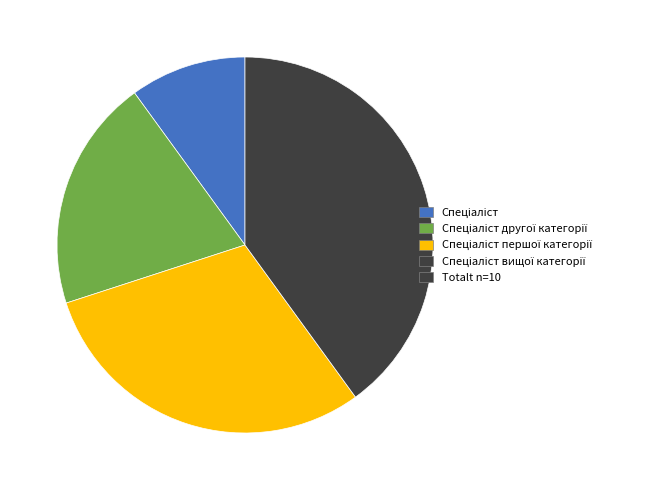

To the nearest percent, what is the difference between the largest and smallest slice percentages?

30%